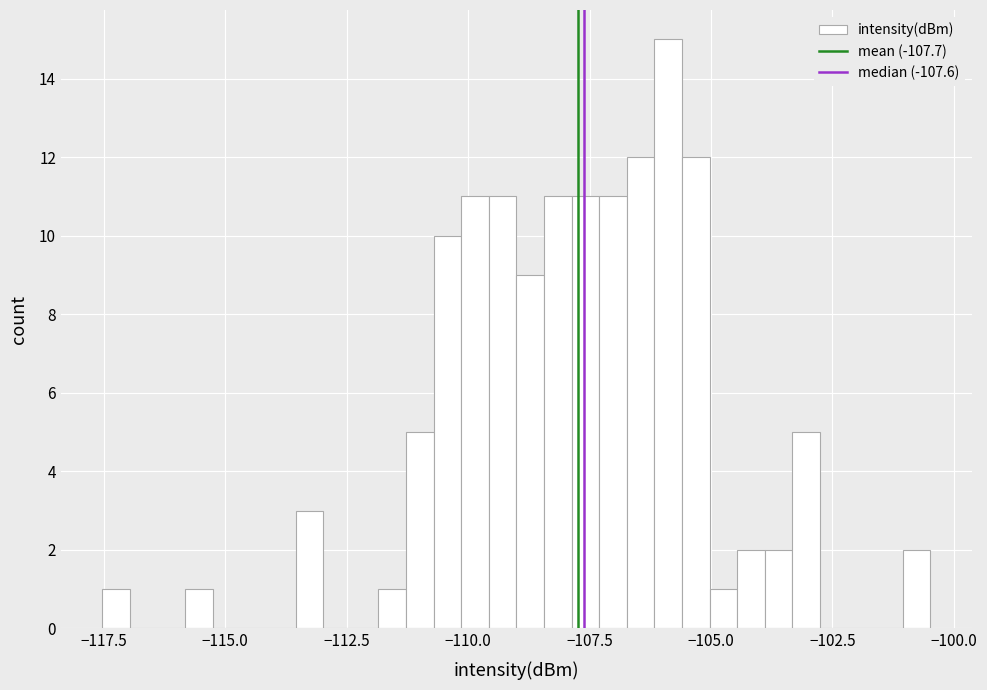

Read against the x-axis, roughly where is the centre of the tallest bar?

-106.0